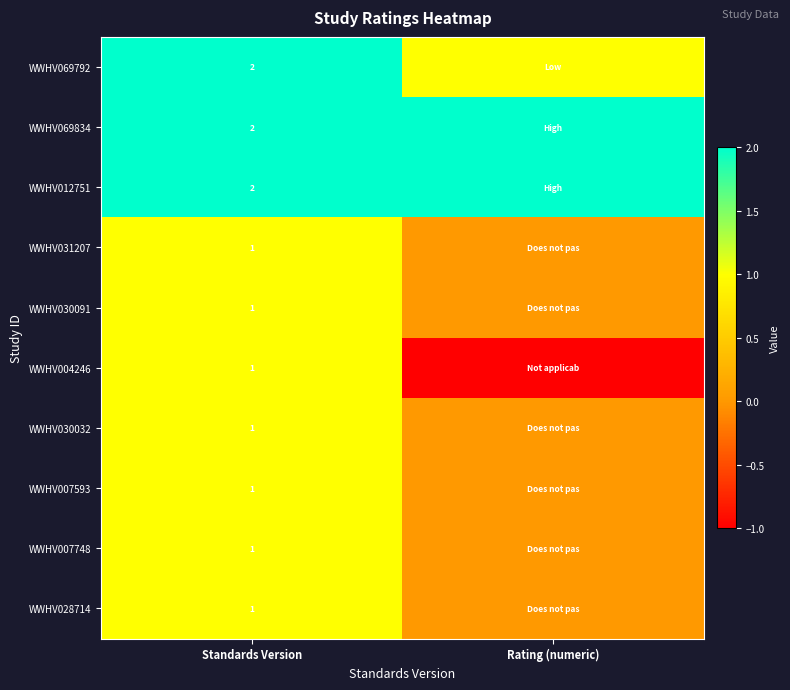

What is the total value across all series at Standards Version?

13